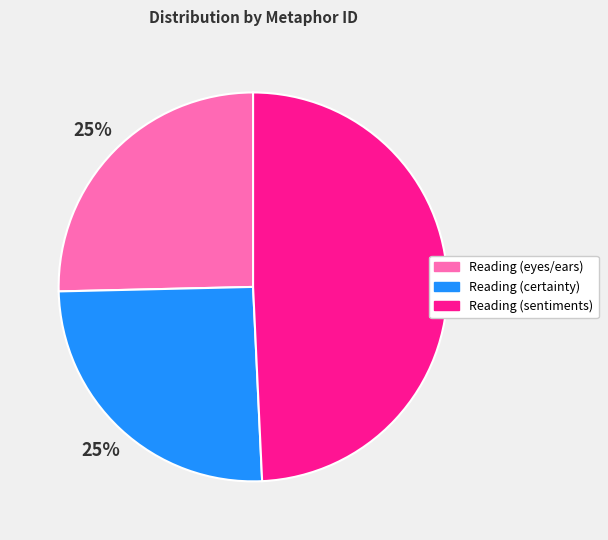

Count the number of slices in the pie.

3